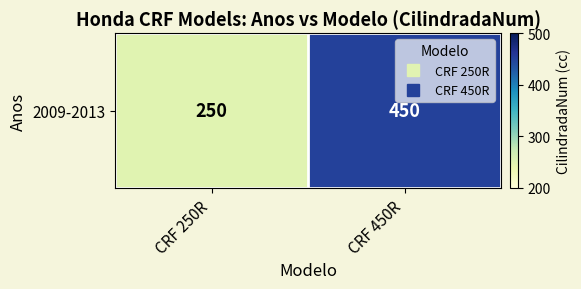

Is it true that the value at CRF 250R is 350?

False